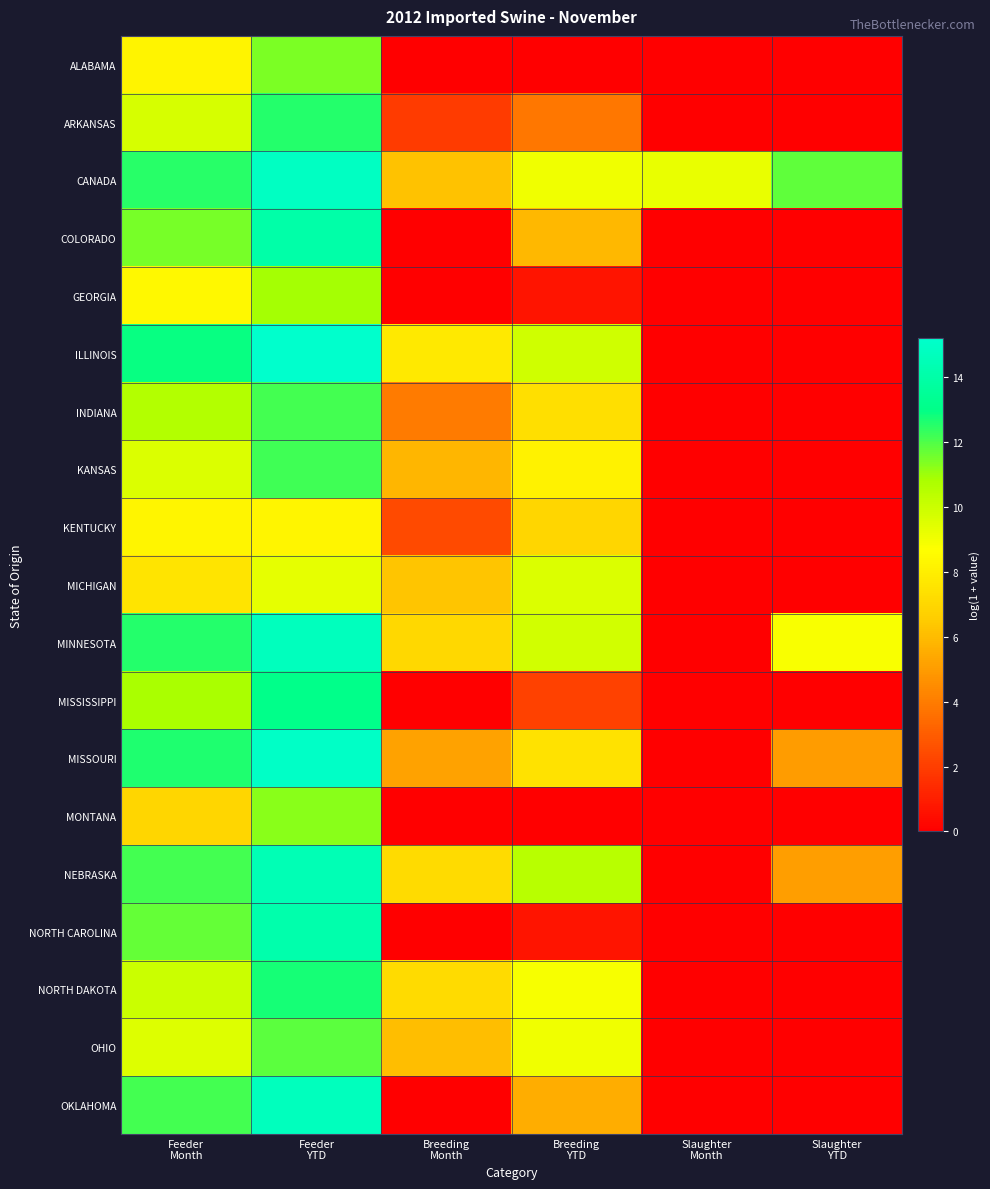

Between Slaughter
YTD and Feeder
Month, which is larger?

Feeder
Month